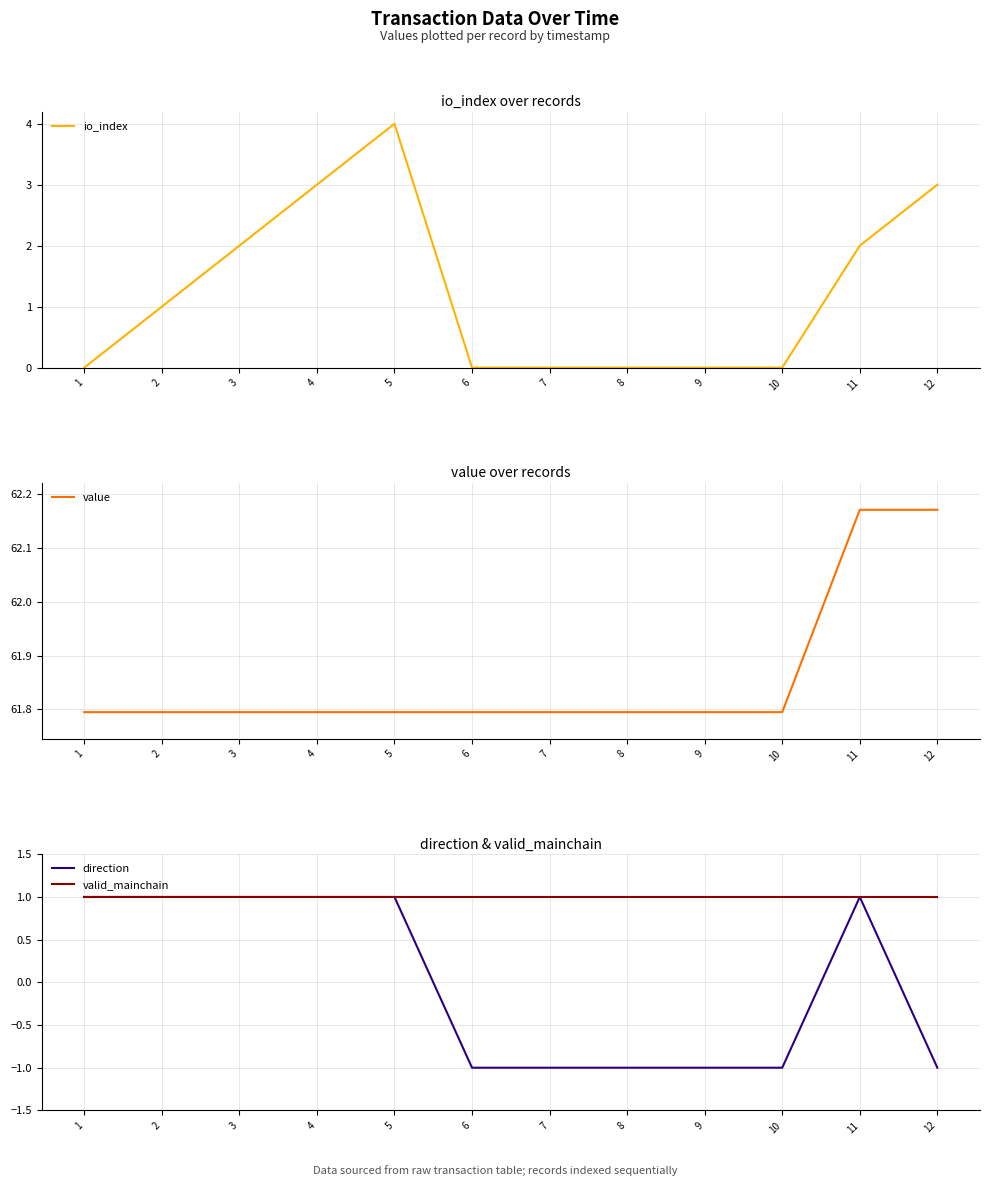

How many lines are shown in the chart?

4